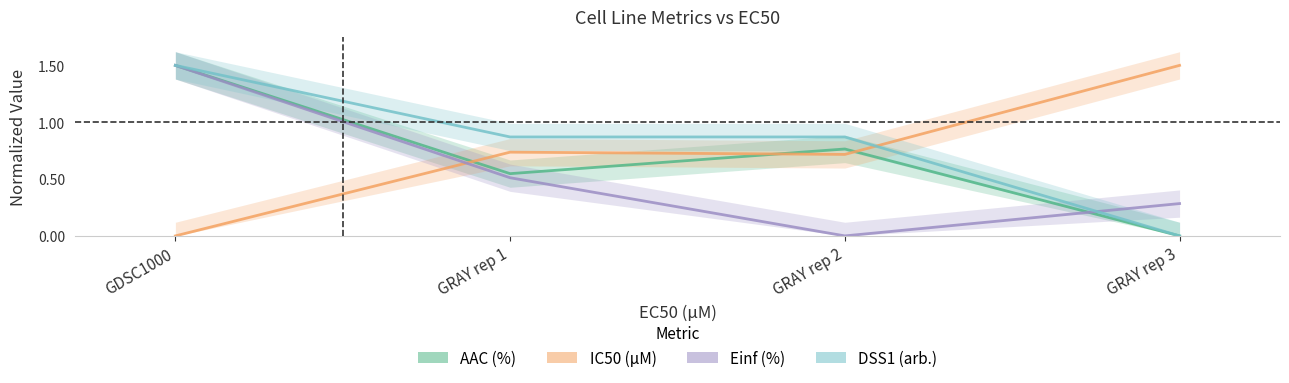

What is the value of the DSS1 (arb.) point at the 2nd from the left?

0.9